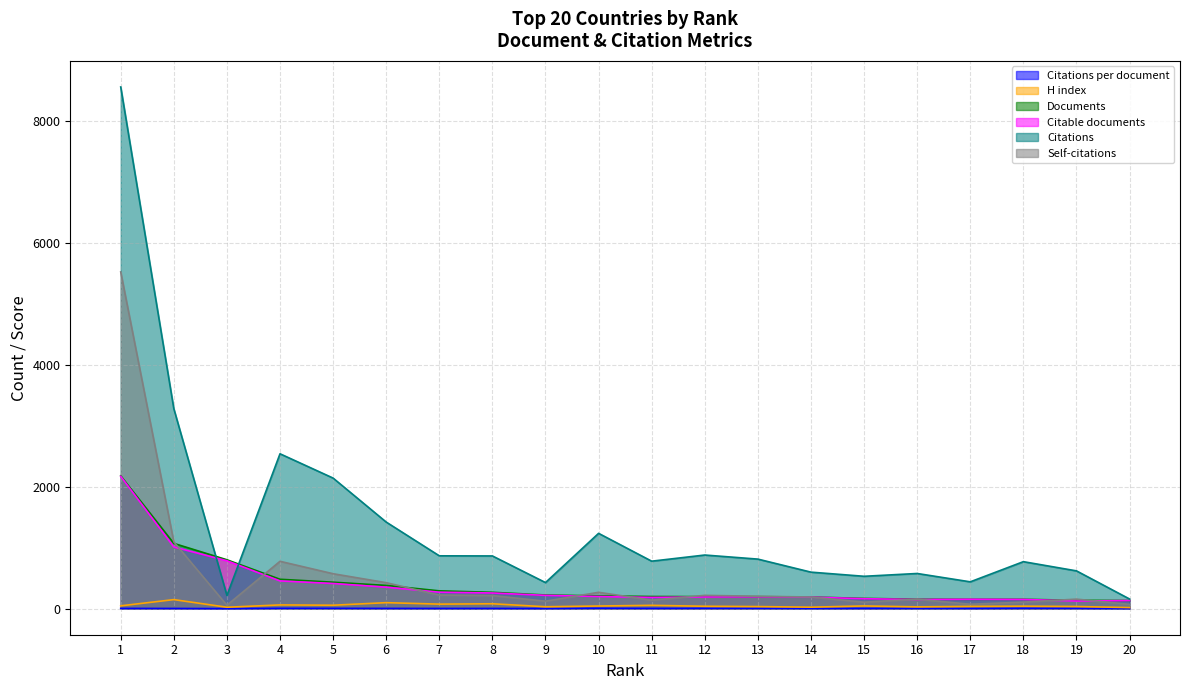

Read the Citations per document value at 11.

3.9